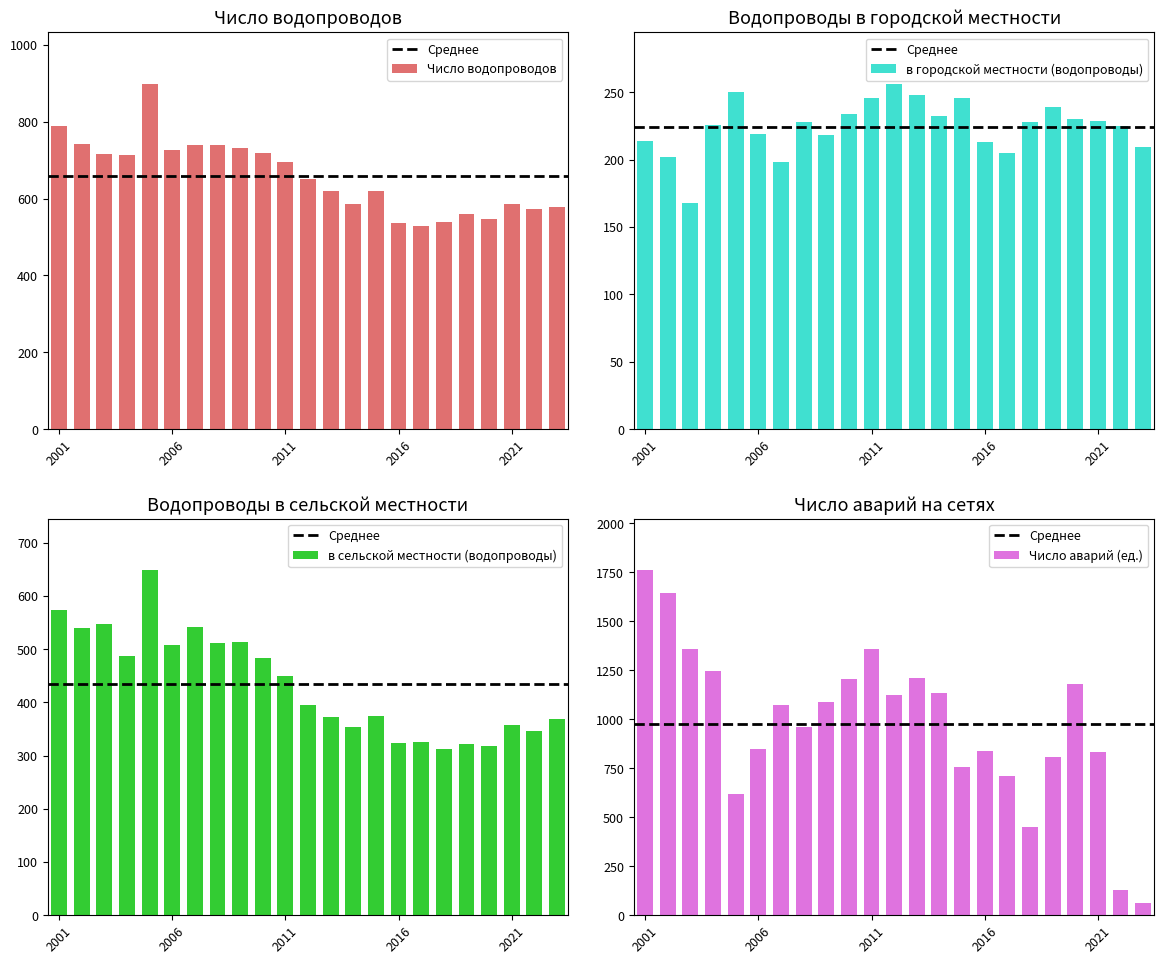

Is the value of Число водопроводов at 22 greater than the value of в городской местности (водопроводы) at 12?

Yes